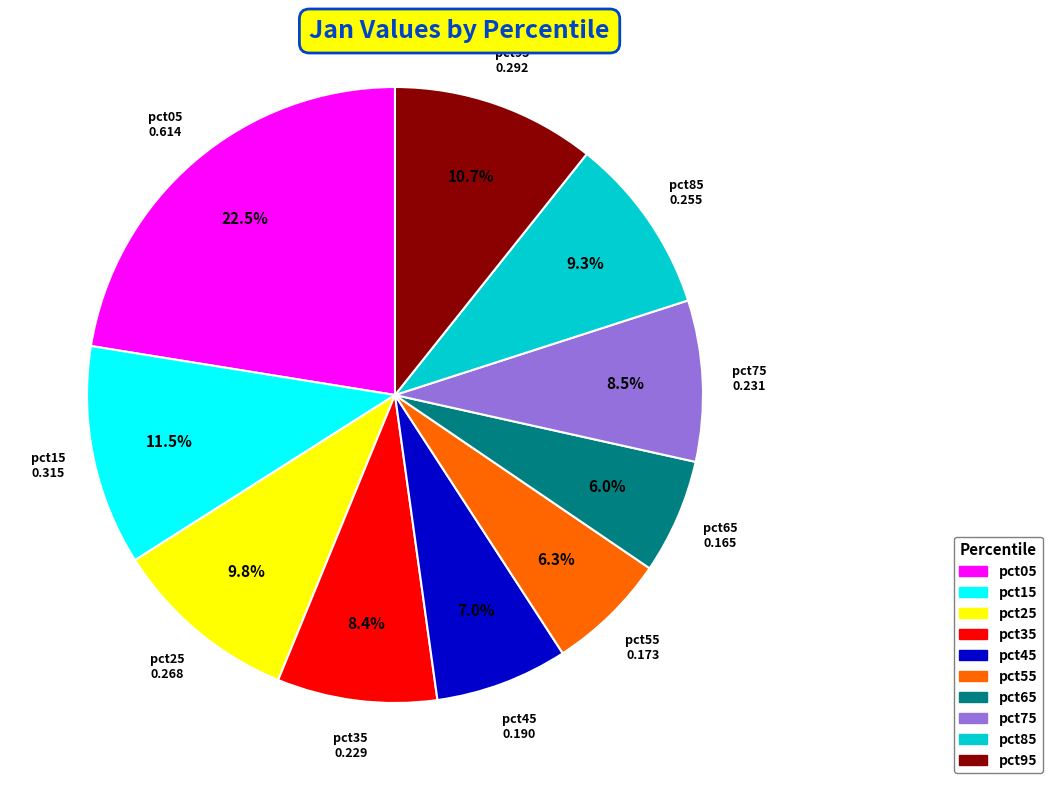

How many segments does this pie chart have?

10